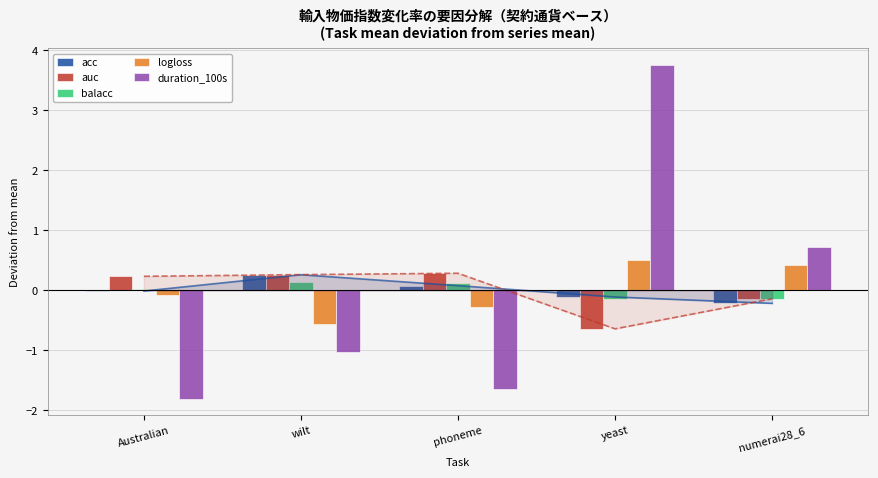

Which label corresponds to the smallest value in the chart?

Australian